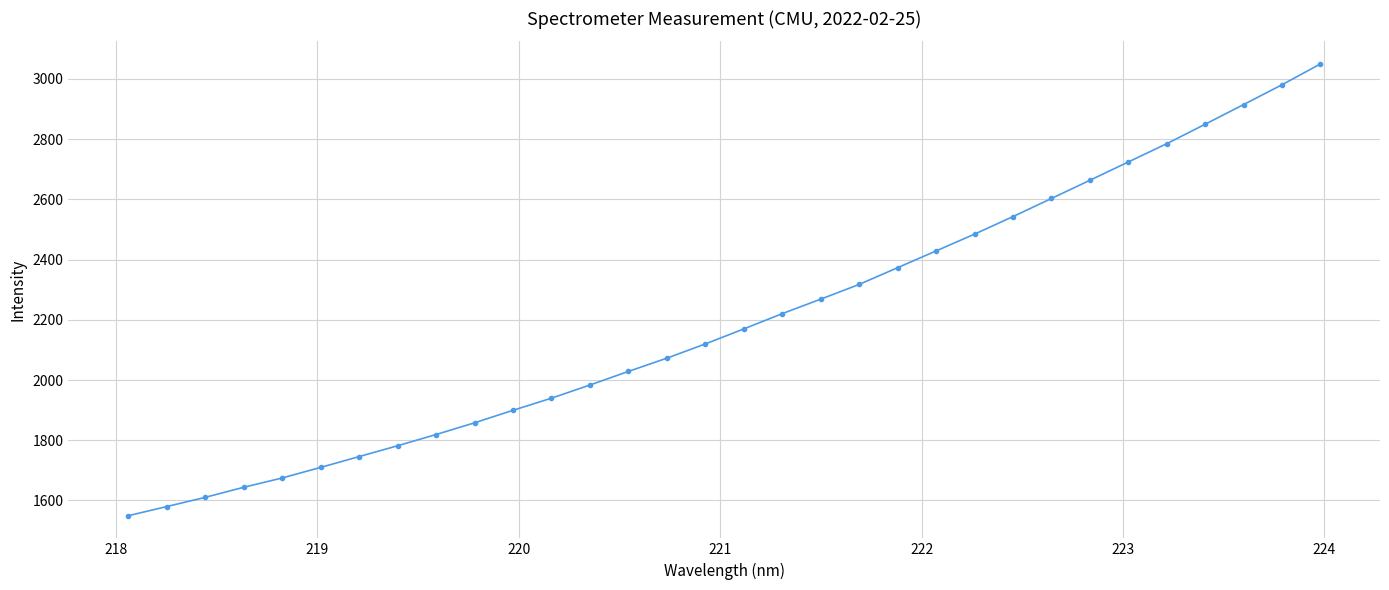

What is the smallest value displayed?

1549.1